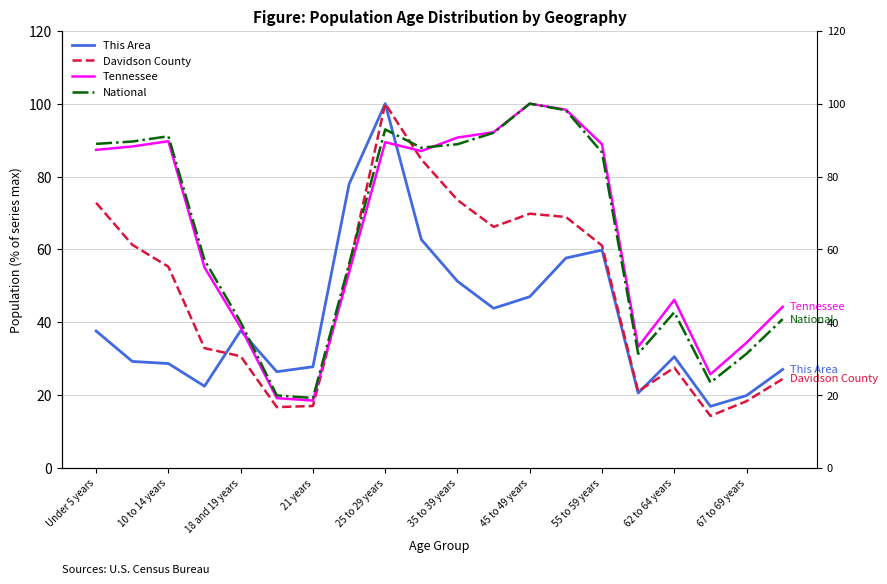

Reading left to right, list all the values displayed in this chart.

This Area: 37.6	29.2	28.6	22.4	37.7	26.4	27.8	77.9	100.0	62.7	51.2	43.8	47.0	57.6	59.8	20.5	30.5	16.9	19.9	27.0
Davidson County: 72.8	61.3	55.2	32.9	30.6	16.7	17.0	55.1	100.0	84.7	73.5	66.2	69.8	68.9	61.0	21.0	27.5	14.3	18.3	24.4
Tennessee: 87.3	88.2	89.7	55.0	38.6	19.1	18.5	53.6	89.4	87.0	90.7	92.2	100.0	98.3	88.8	33.2	46.1	25.7	34.4	44.2
National: 89.0	89.6	91.1	57.0	40.0	19.9	19.2	56.0	92.9	87.9	88.9	92.0	100.0	98.2	86.6	31.3	42.7	23.4	31.3	40.9